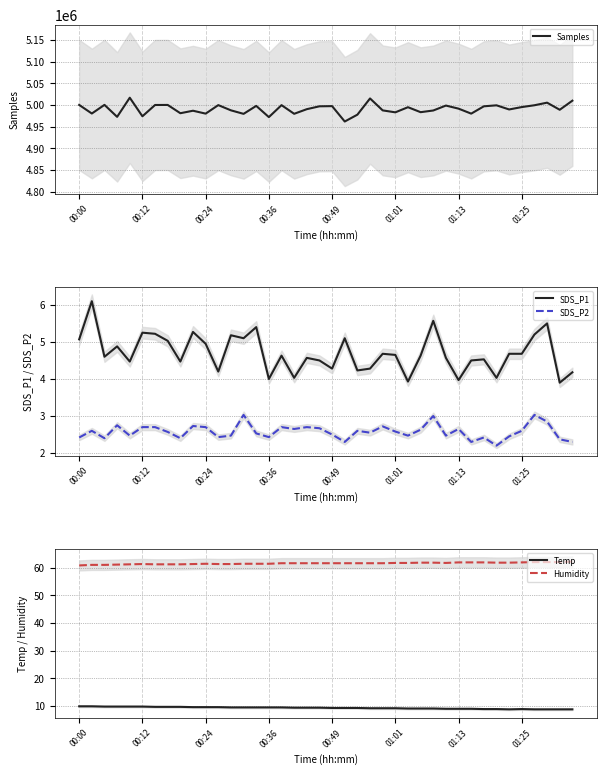

What is the minimum value shown in the chart?

2.2